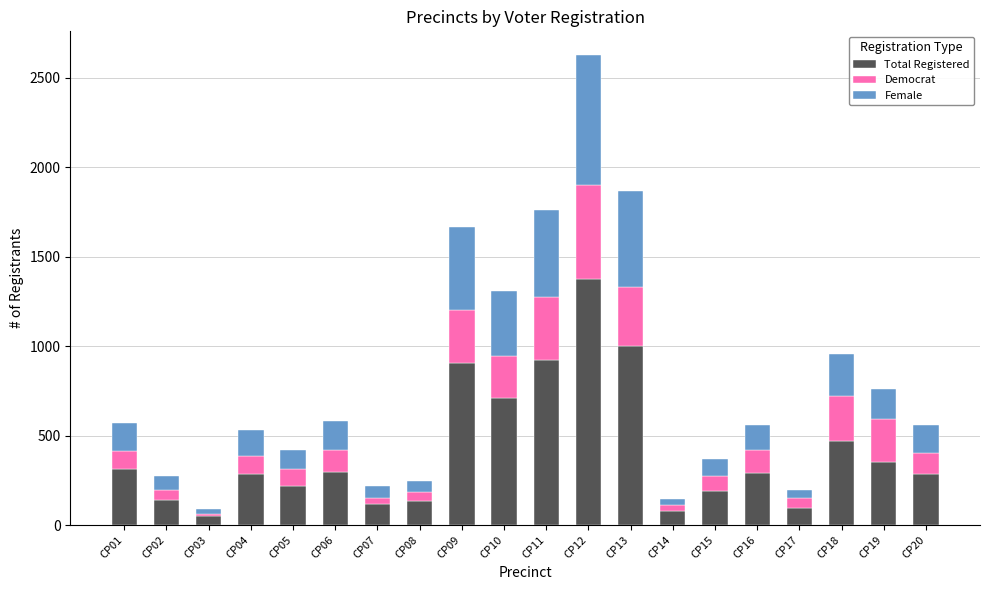

The value of Total Registered at CP04 is 285. True or false?

True